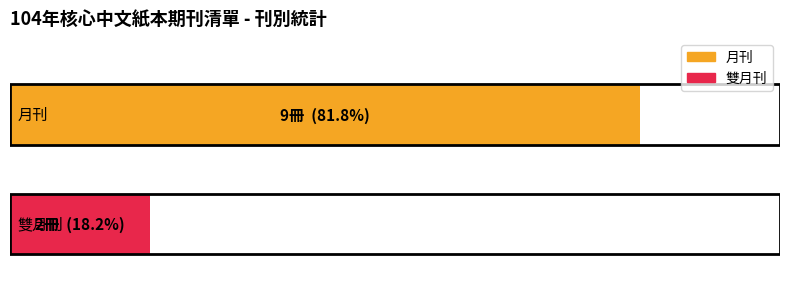

List the series in order of their overall mean, highest first.

月刊, 雙月刊